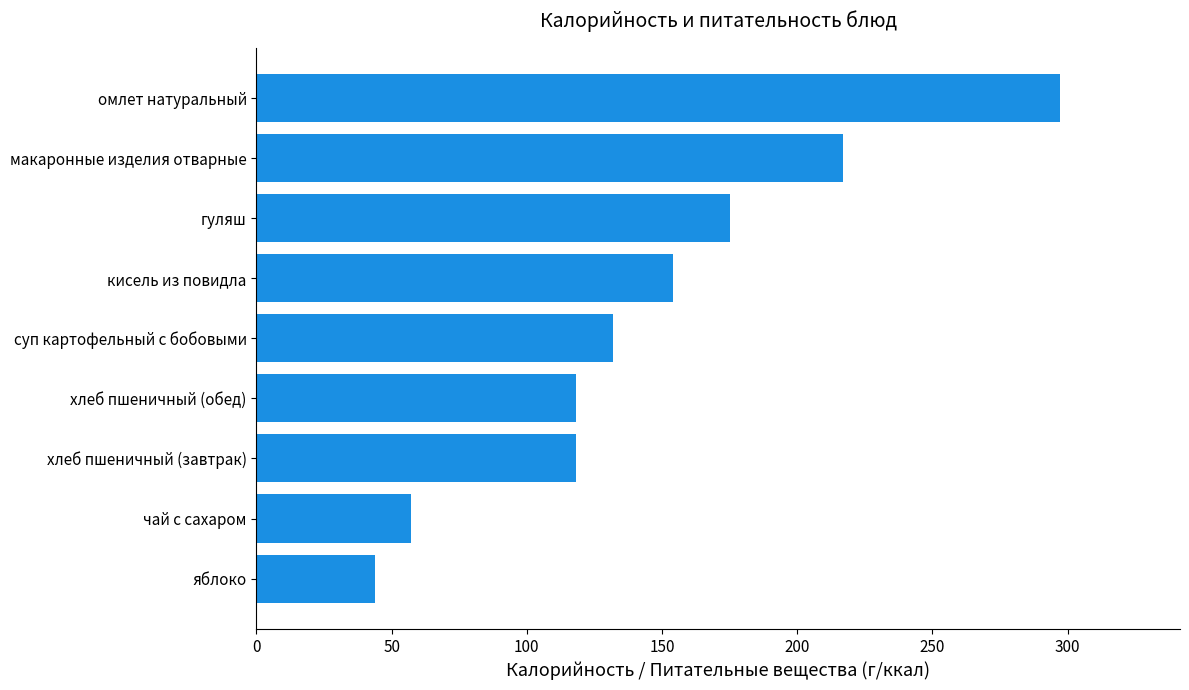

Reading bottom to top, list all the values displayed in this chart.

44	57	118	118	132	154	175	217	297